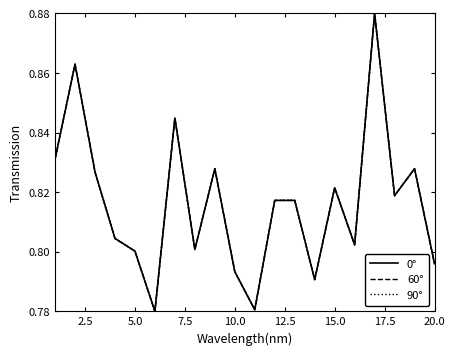

List the series in order of their overall mean, lowest first.

0°, 60°, 90°